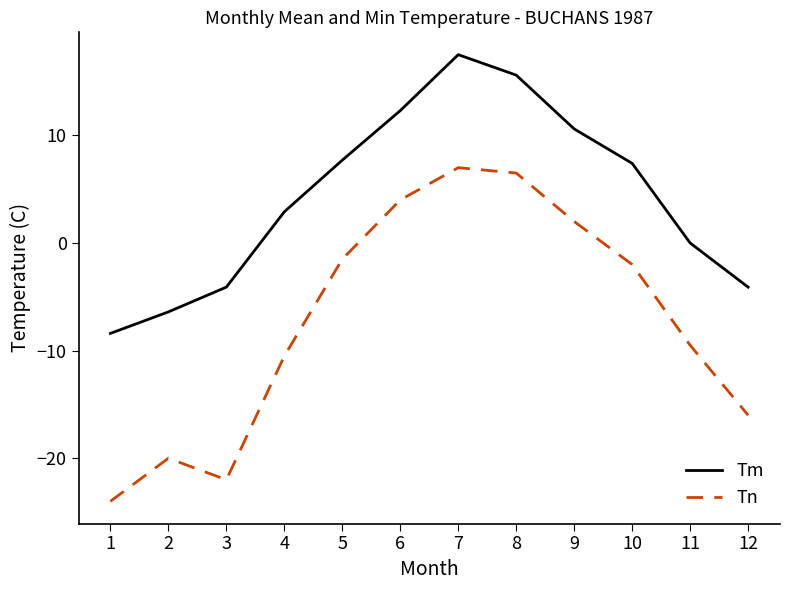

Which series has the largest range (max minus min)?

Tn